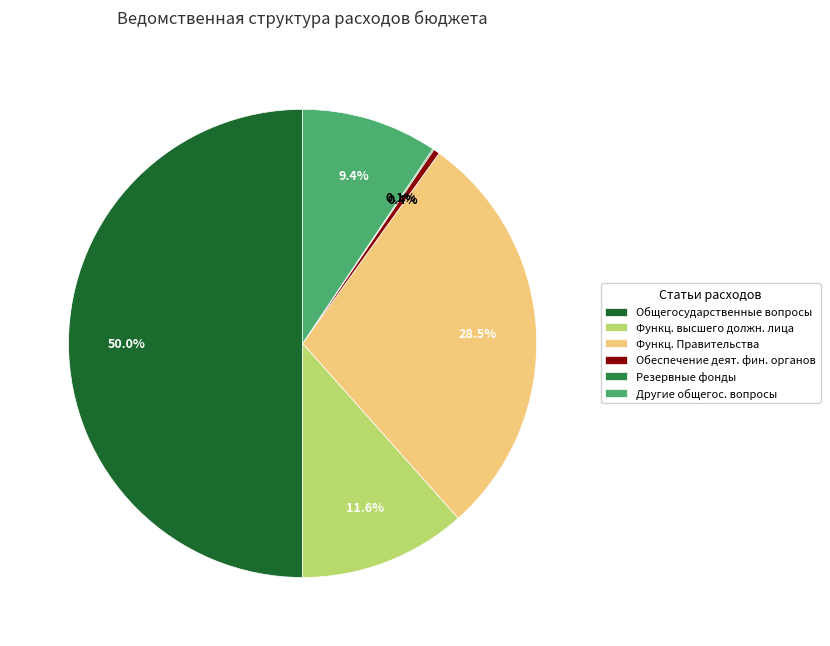

To the nearest percent, what percentage of the pie is Общегосударственные вопросы?

50%